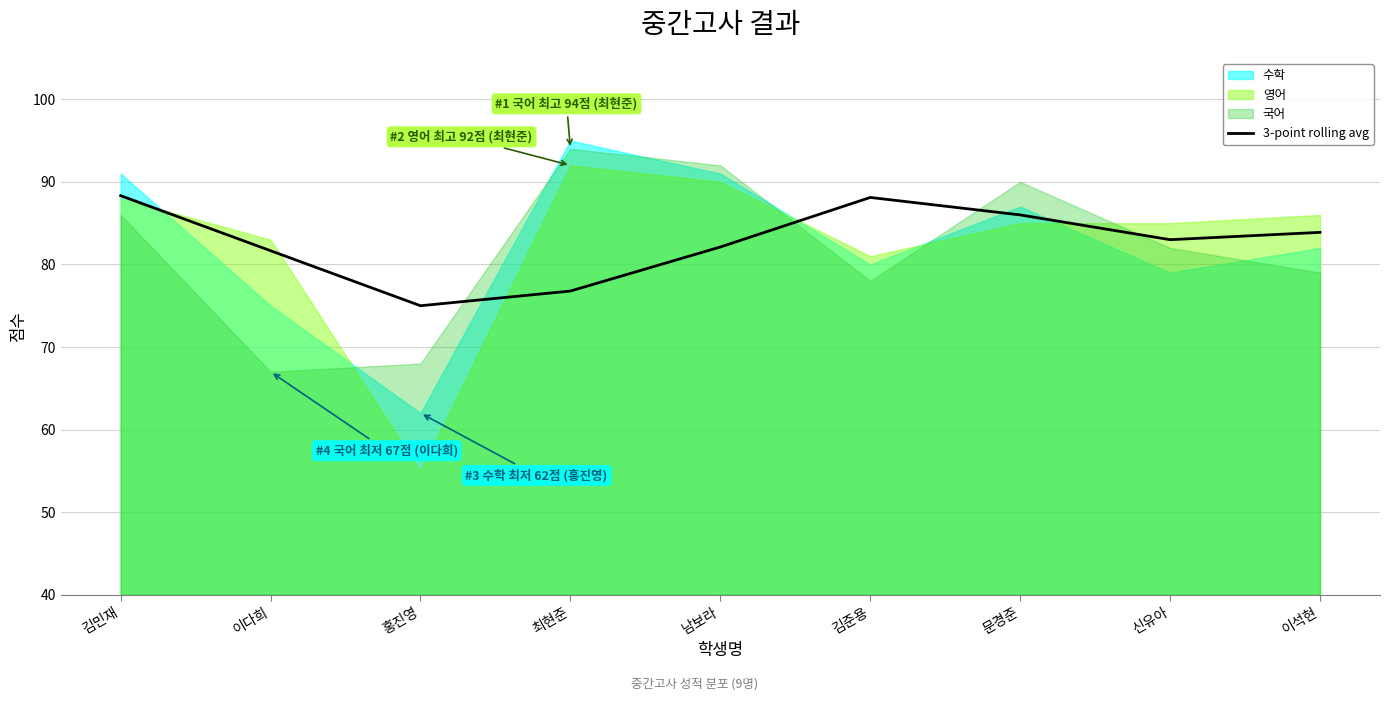

How many data points does each series have?

9